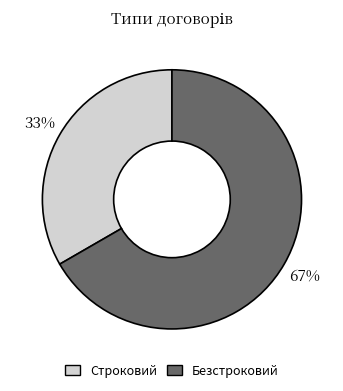

Which slice is the largest?

Безстроковий